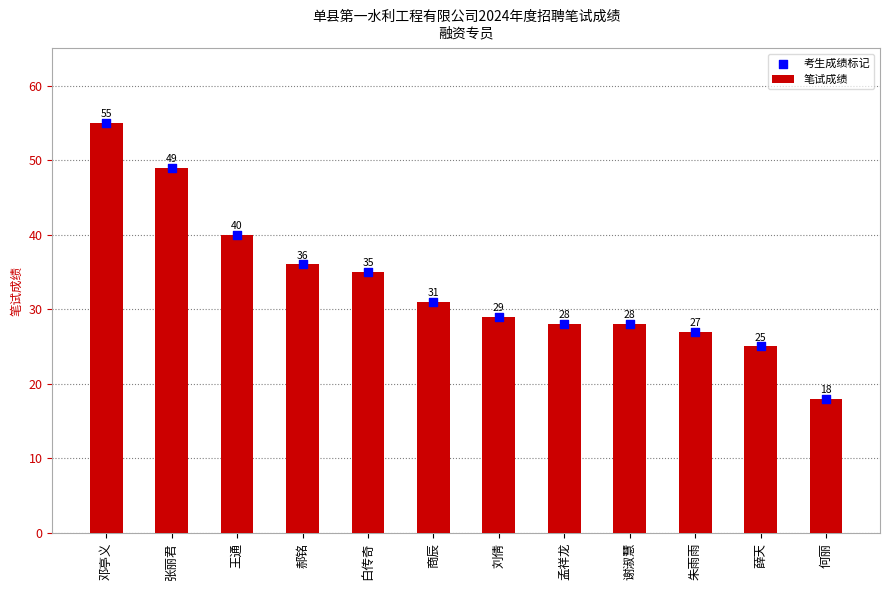

Which series contains the highest Y value?

笔试成绩